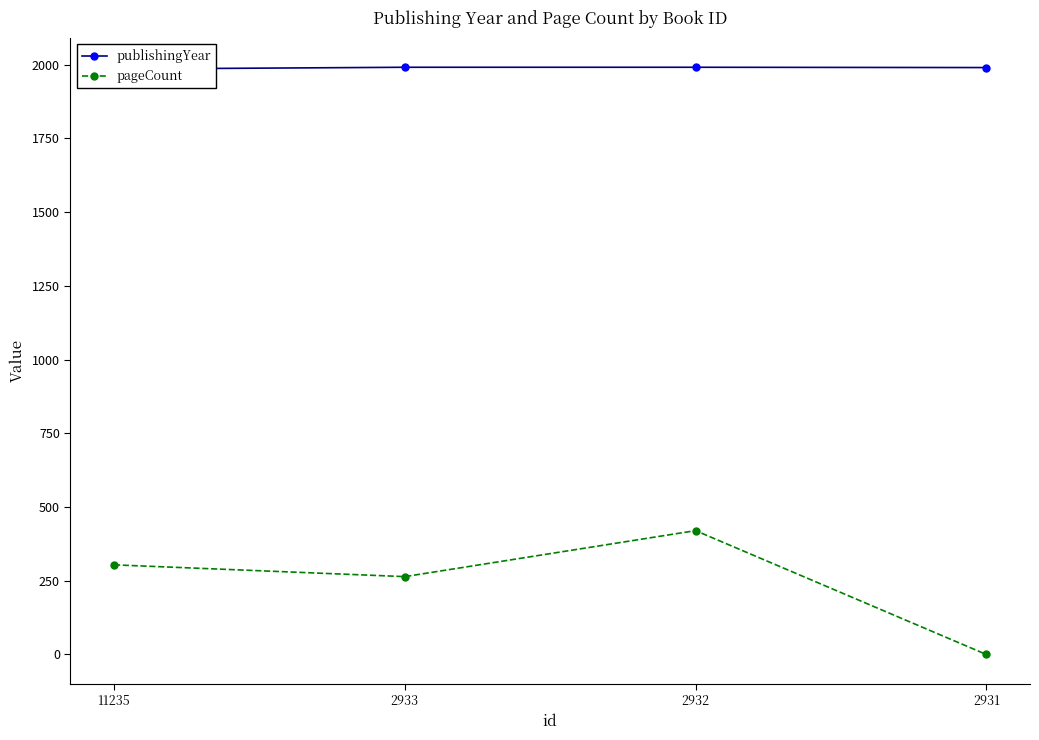

How many publishingYear values are between 1990 and 1991?

3